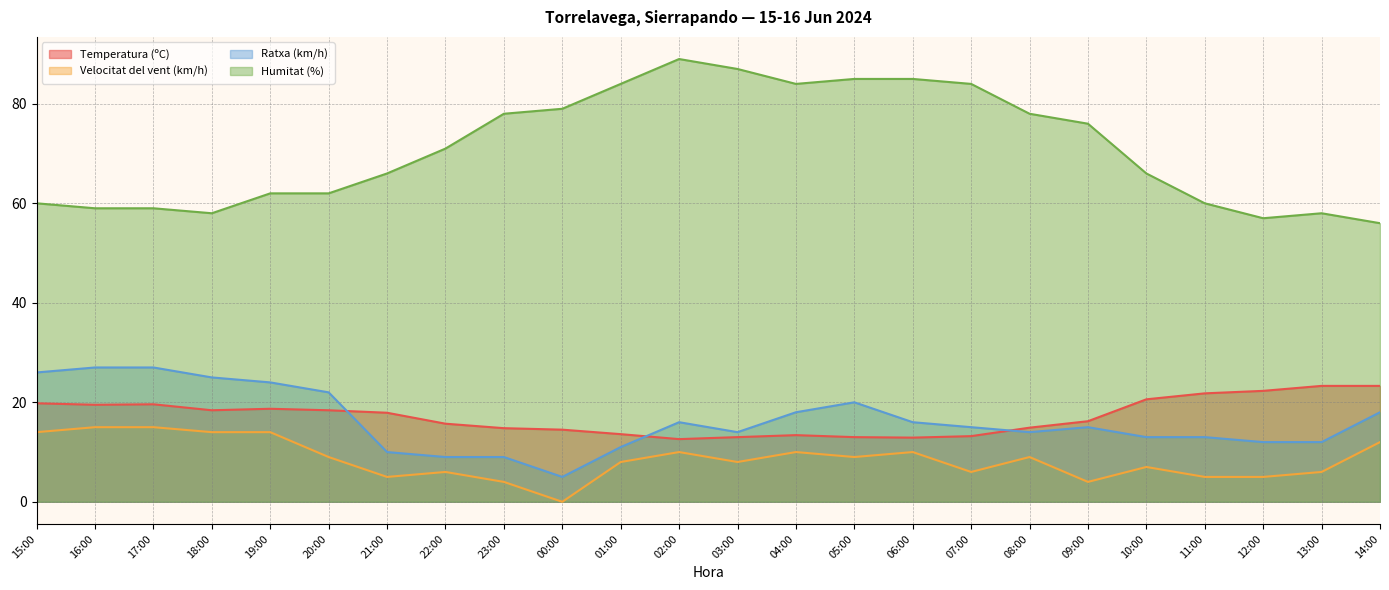

Does the chart display data point markers on the line(s)?

No